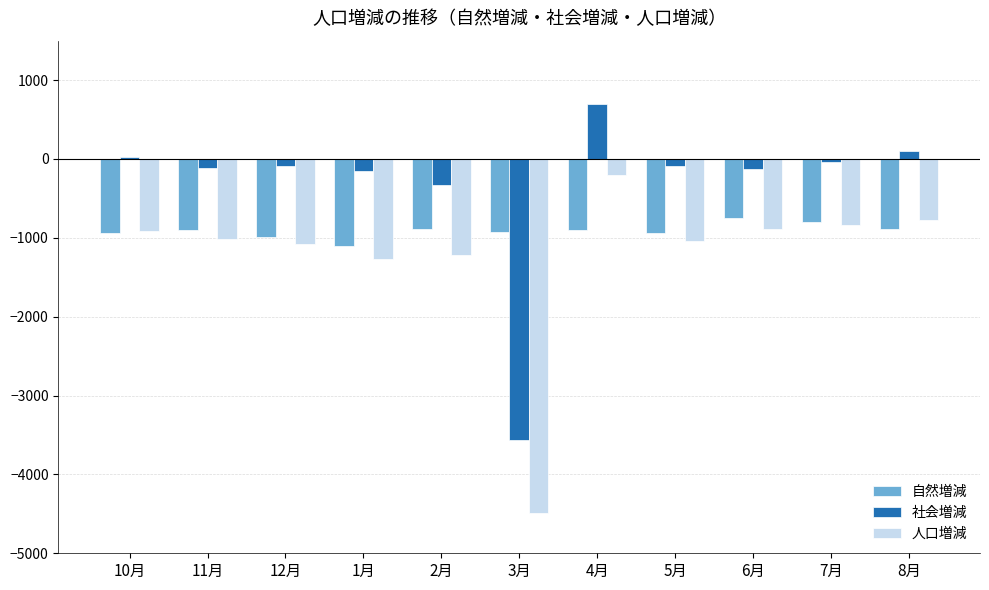

Is the value of 社会増減 at 12月 greater than the value of 人口増減 at 7月?

Yes